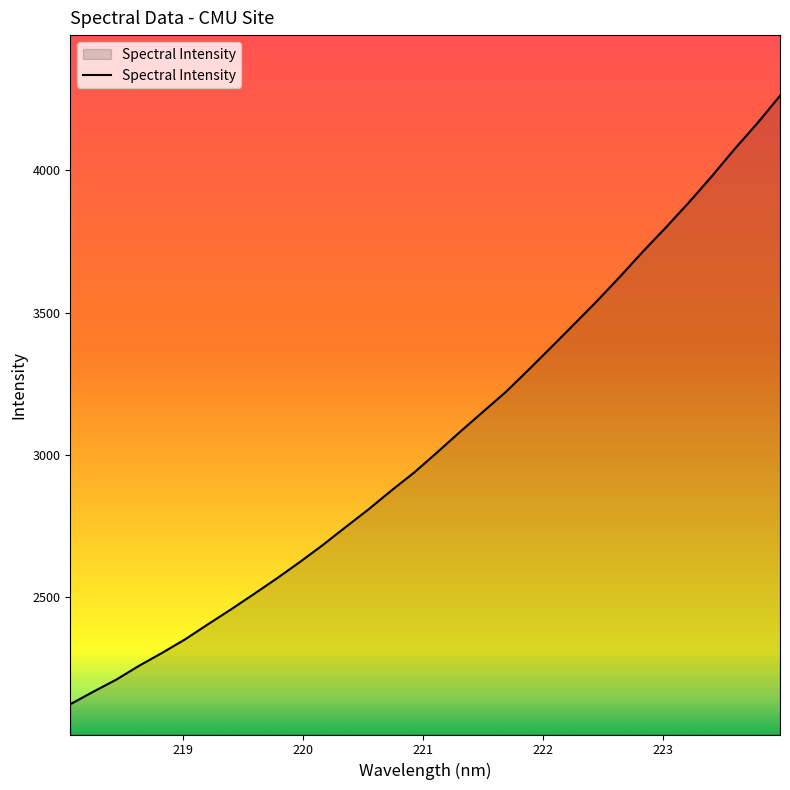

What is the smallest value displayed?

2124.5